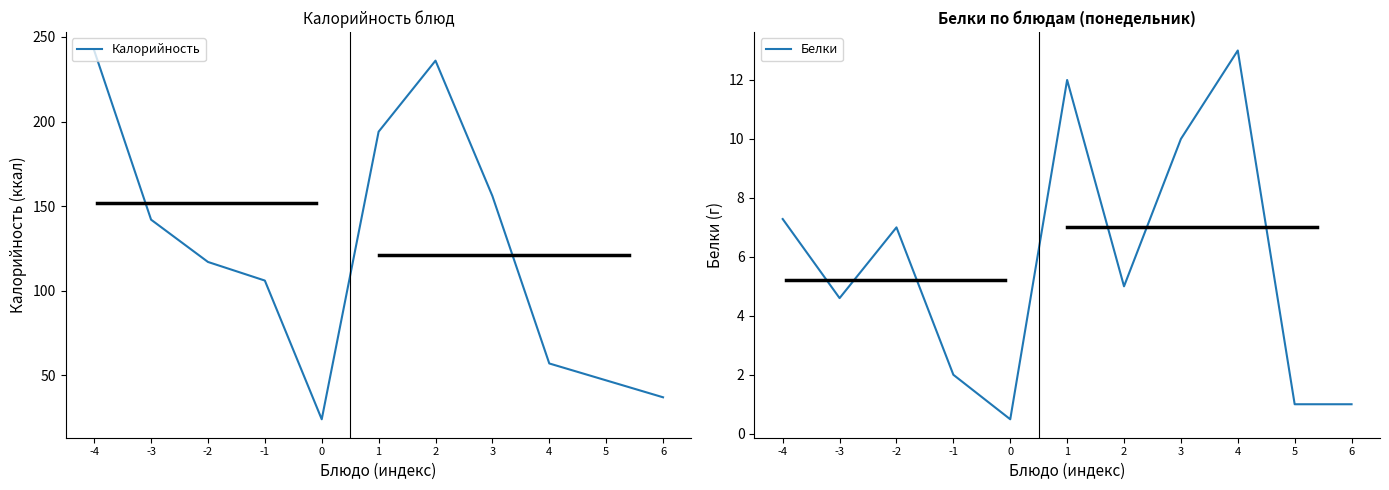

Rank the series by their average value, from lowest to highest.

Белки, Калорийность